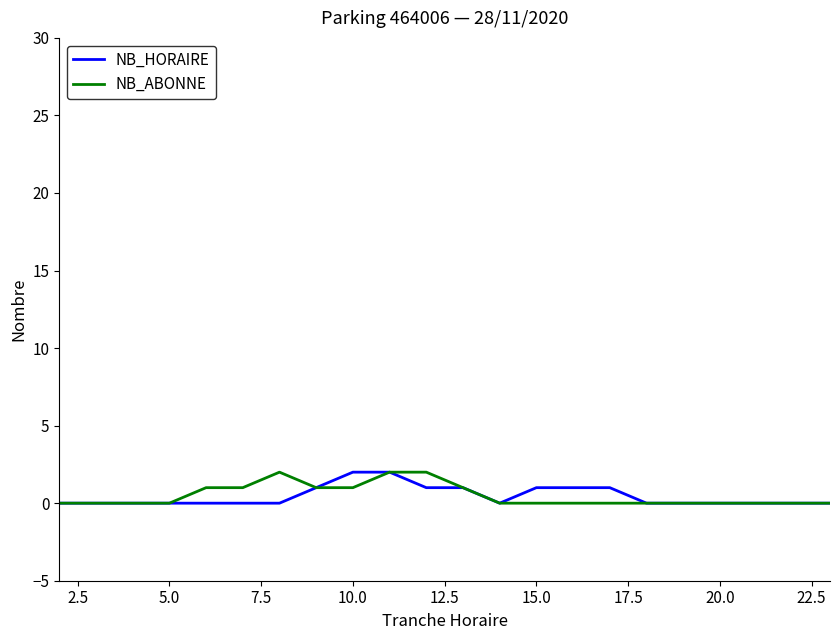

What are all the series names shown in the legend?

NB_HORAIRE, NB_ABONNE